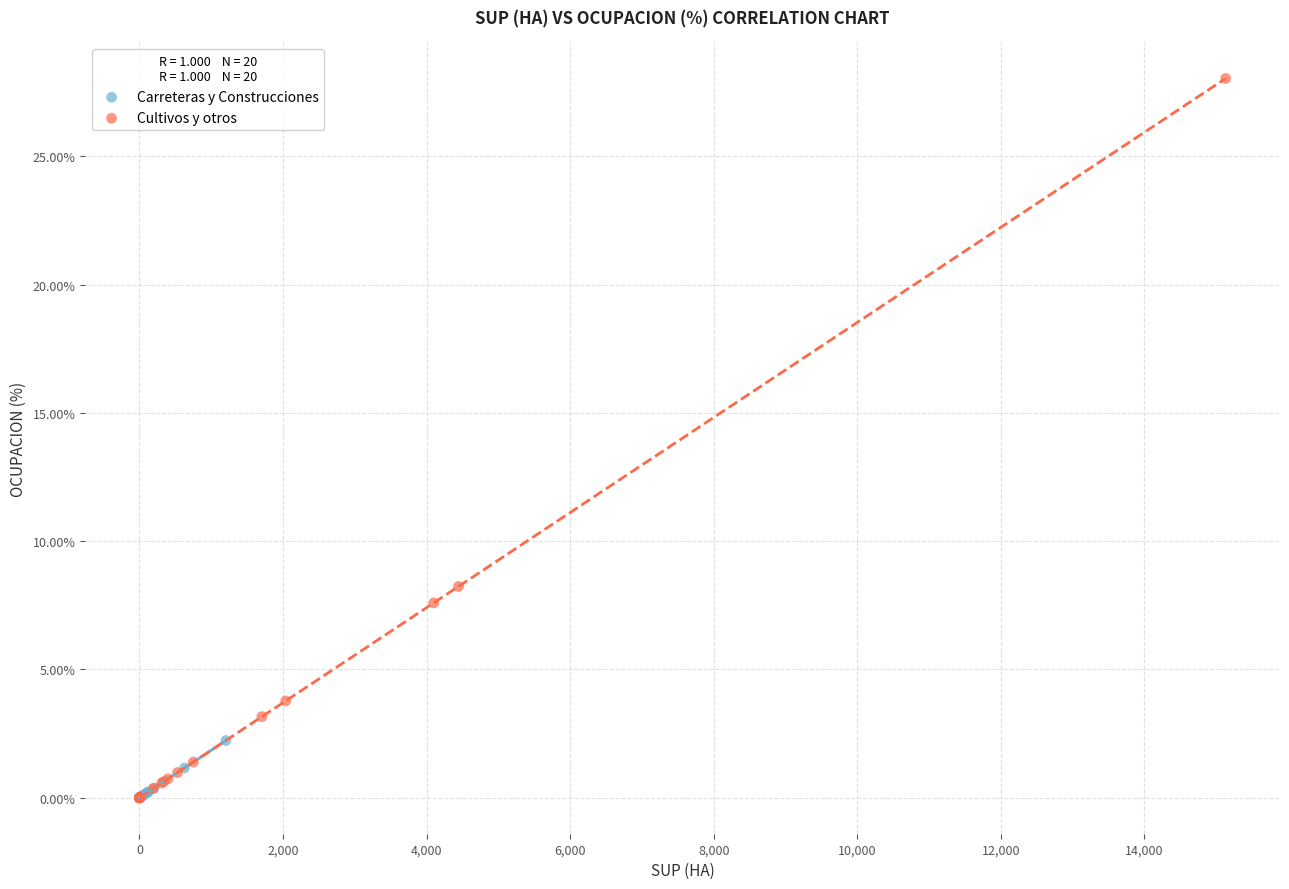

Which series reaches the maximum Y coordinate?

Cultivos y otros